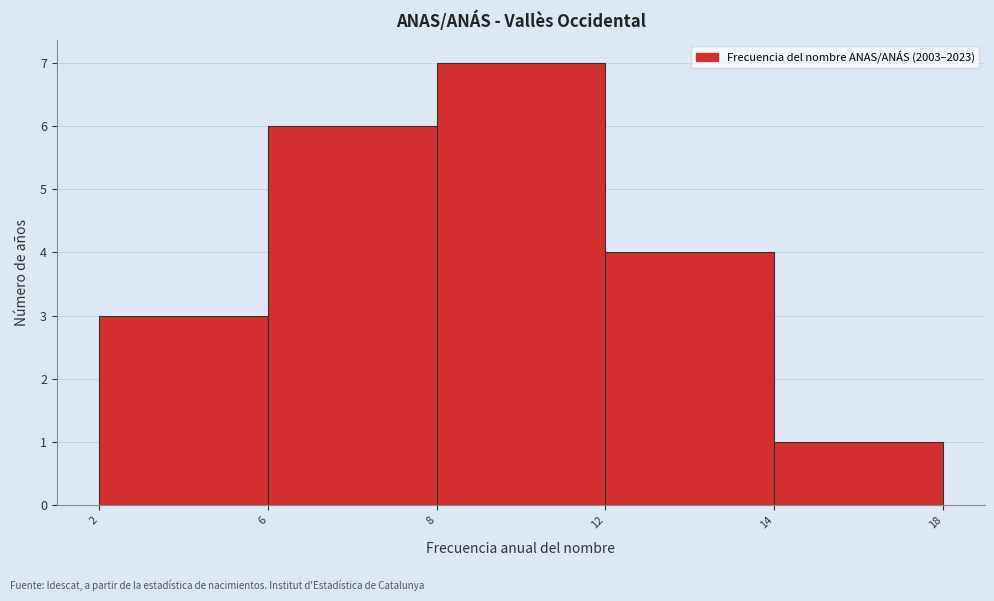

Reading left to right, extract all data points from this chart.

2=3	6=6	8=7	12=4	14=1